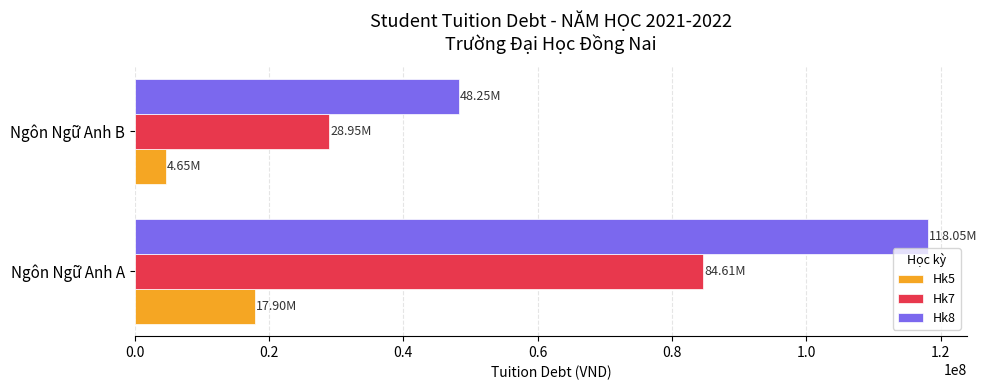

Which series has the largest range (max minus min)?

Hk8